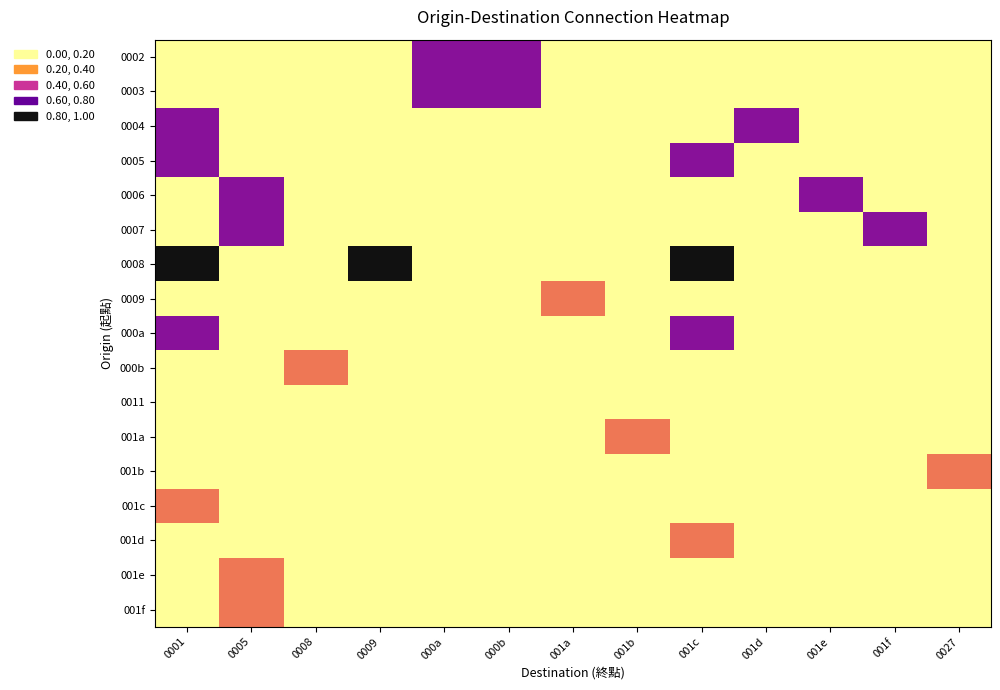

List the series in order of their peak value, highest first.

0008, 0002, 0003, 0004, 0005, 0006, 0007, 000a, 0009, 000b, 001a, 001b, 001c, 001d, 001e, 001f, 0011